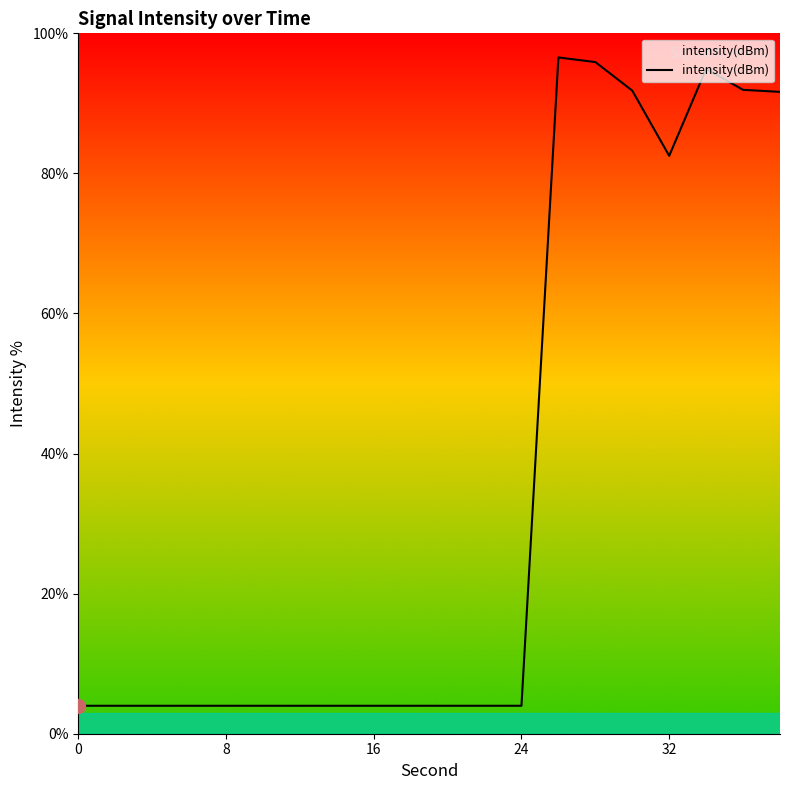

What is the minimum value shown in the chart?

4.0